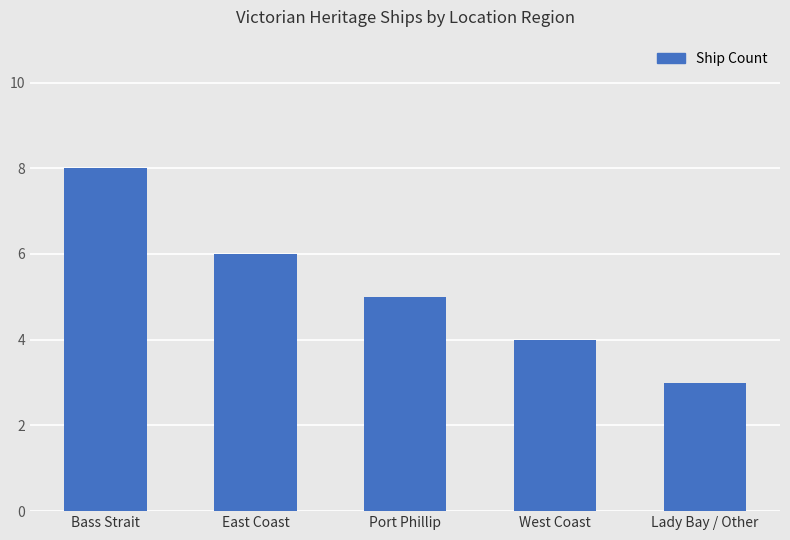

The value at West Coast is 1. True or false?

False